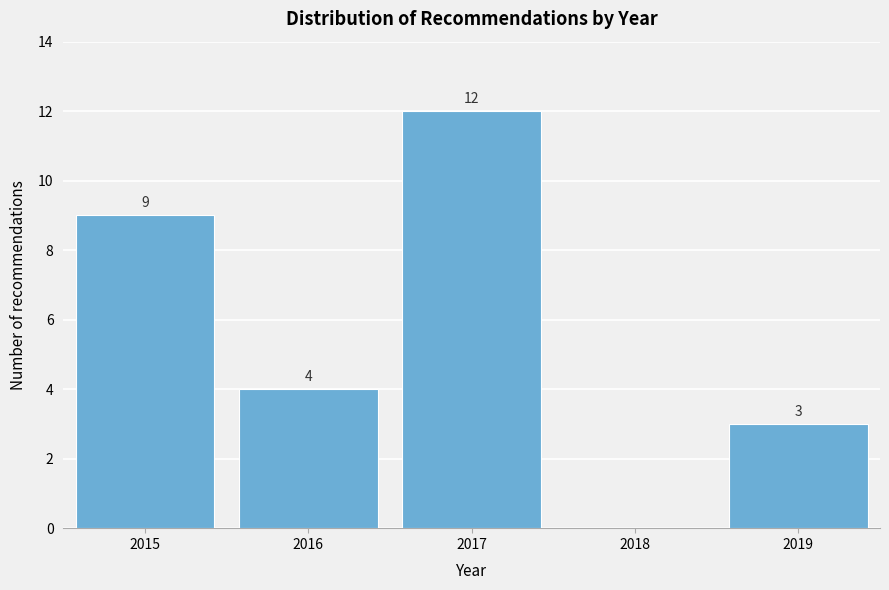

Reading right to left, extract all data points from this chart.

2019=3	2018=0	2017=12	2016=4	2015=9